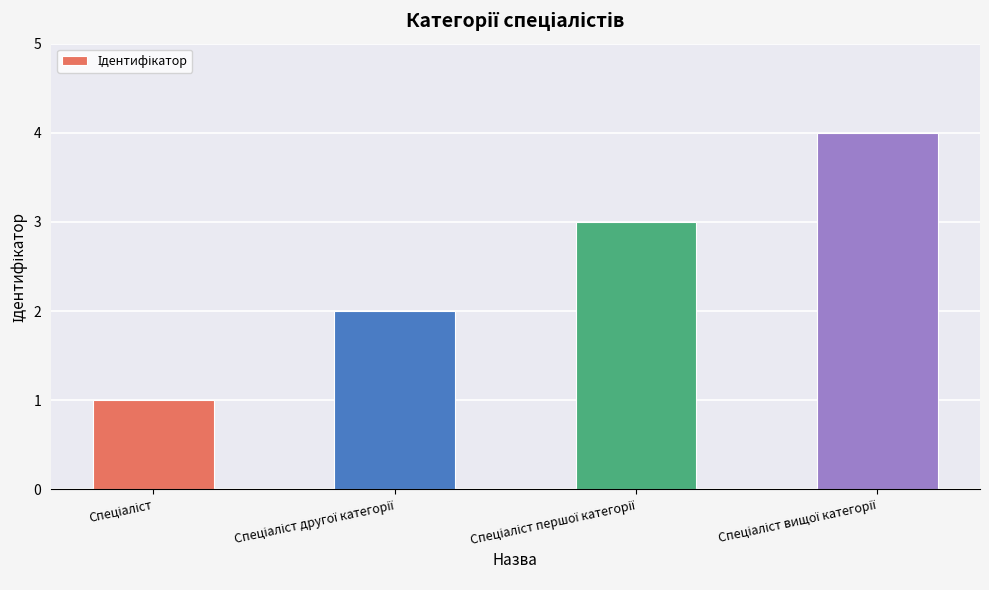

What is the sum of all values?

10